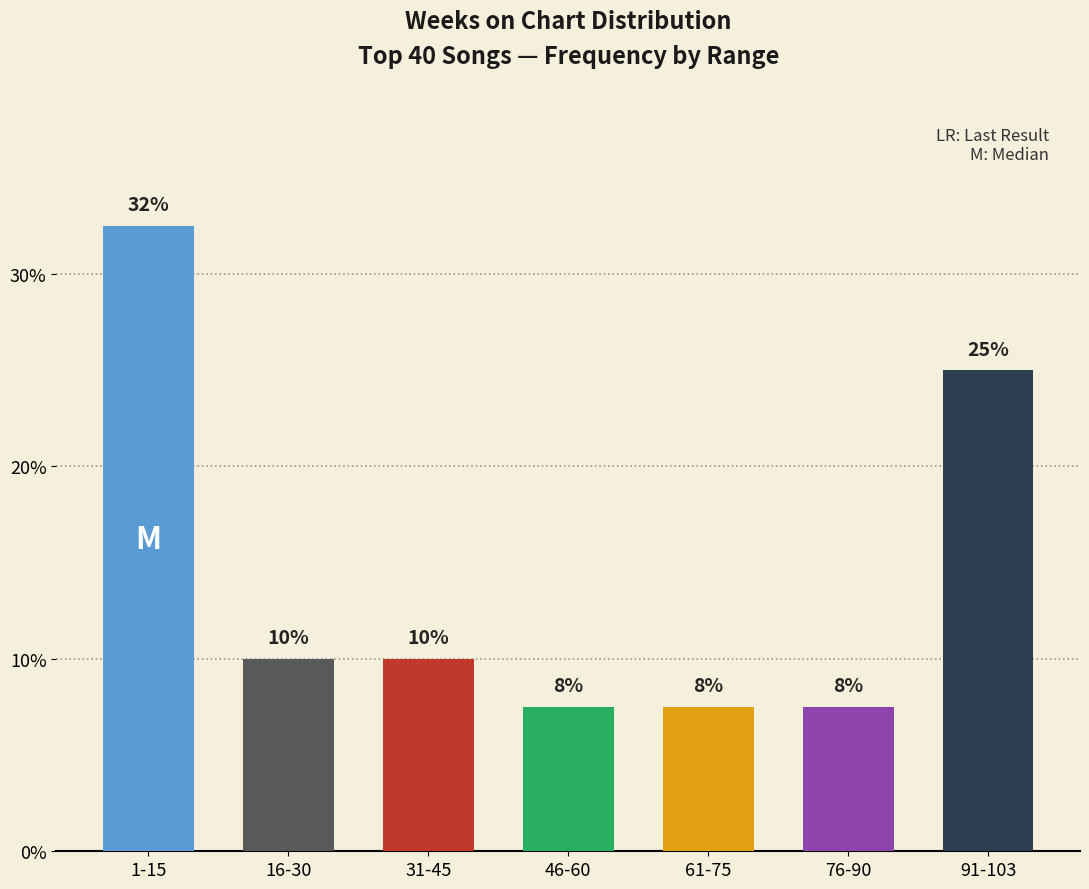

The chart shows a value of 11.0 at 76-90. True or false?

False